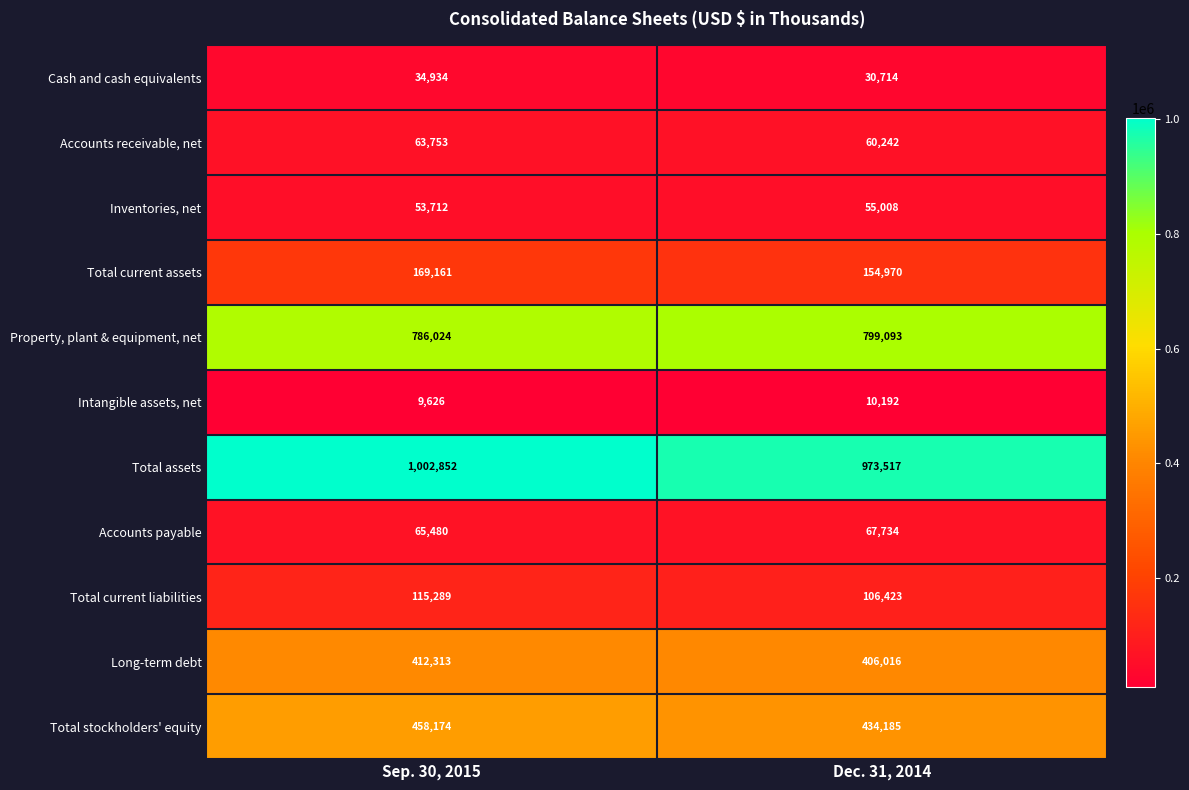

What is the maximum value shown in the chart?

1002852